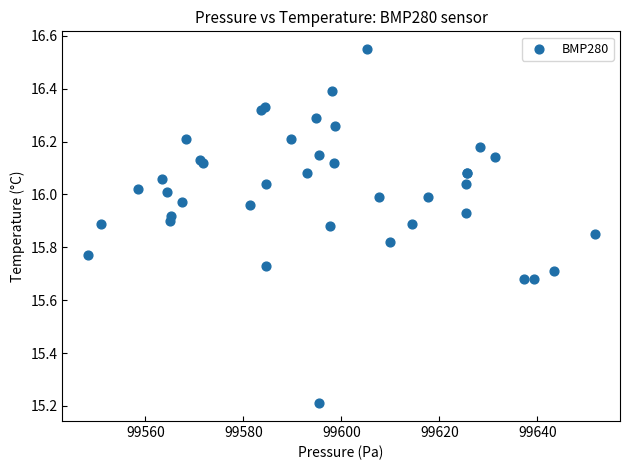

What Y value in the scatter plot is closest to 15?

15.2